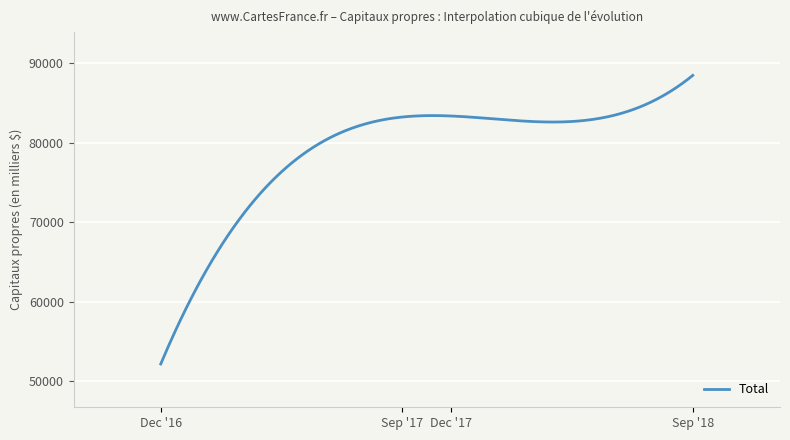

What is the greatest value displayed?

88495.0